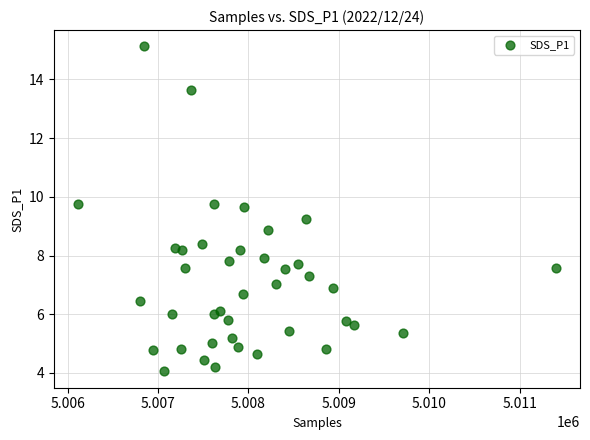

What is the range of Y values (max minus min)?

11.1